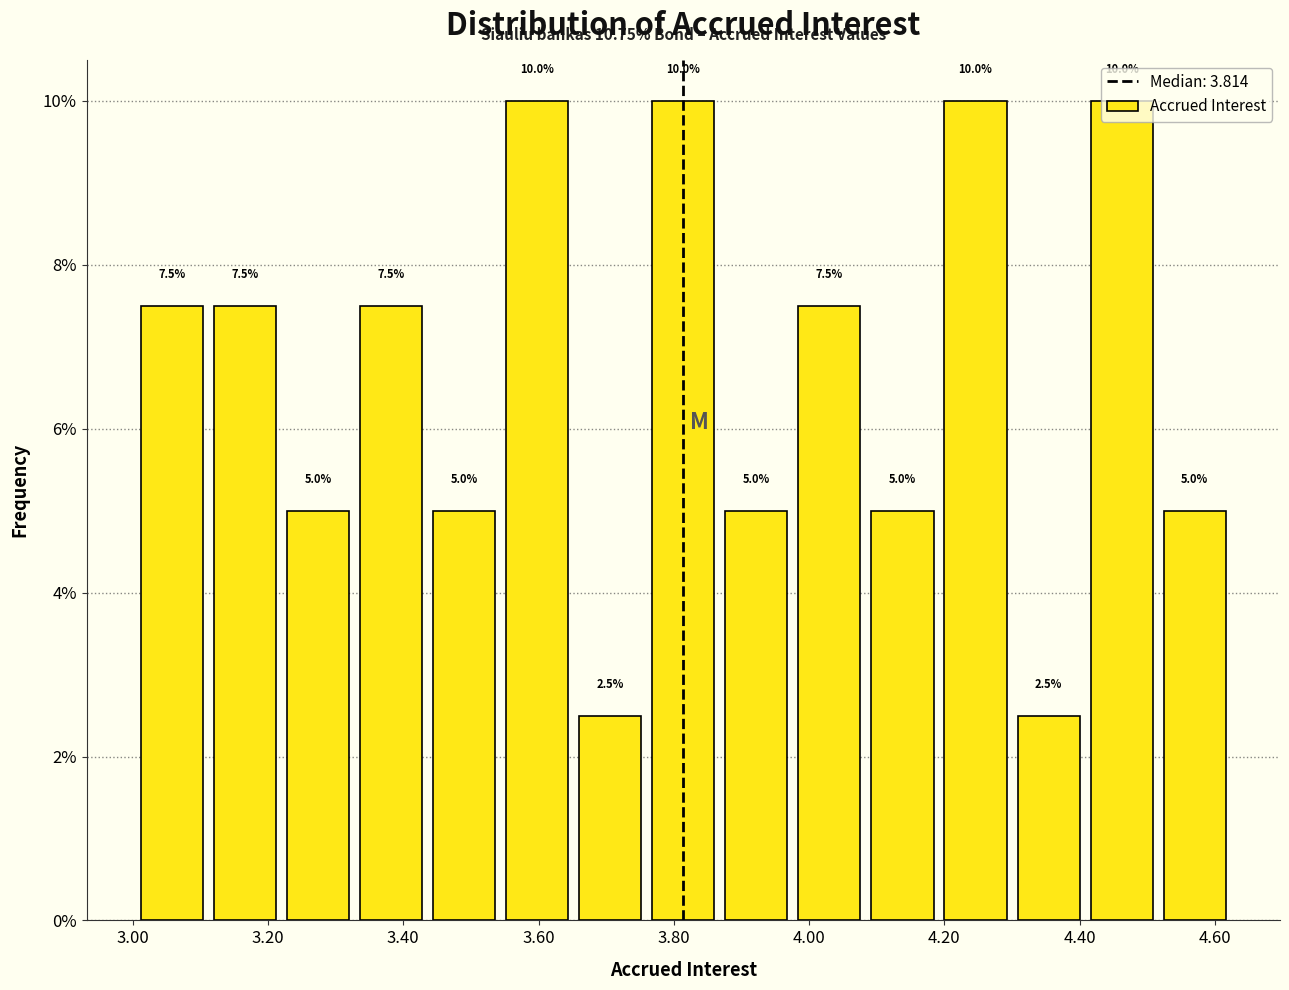

Reading left to right, list every bar in this chart as the range it spans on the x-axis followed by its height. The bar edges are not printed on the chart, so give them approximately, as read against the axis.

3.00 to 3.12: 7.5
3.12 to 3.22: 7.5
3.22 to 3.32: 5.0
3.32 to 3.44: 7.5
3.44 to 3.54: 5.0
3.54 to 3.66: 10.0
3.66 to 3.76: 2.5
3.76 to 3.86: 10.0
3.86 to 3.98: 5.0
3.98 to 4.08: 7.5
4.08 to 4.20: 5.0
4.20 to 4.30: 10.0
4.30 to 4.40: 2.5
4.40 to 4.52: 10.0
4.52 to 4.62: 5.0